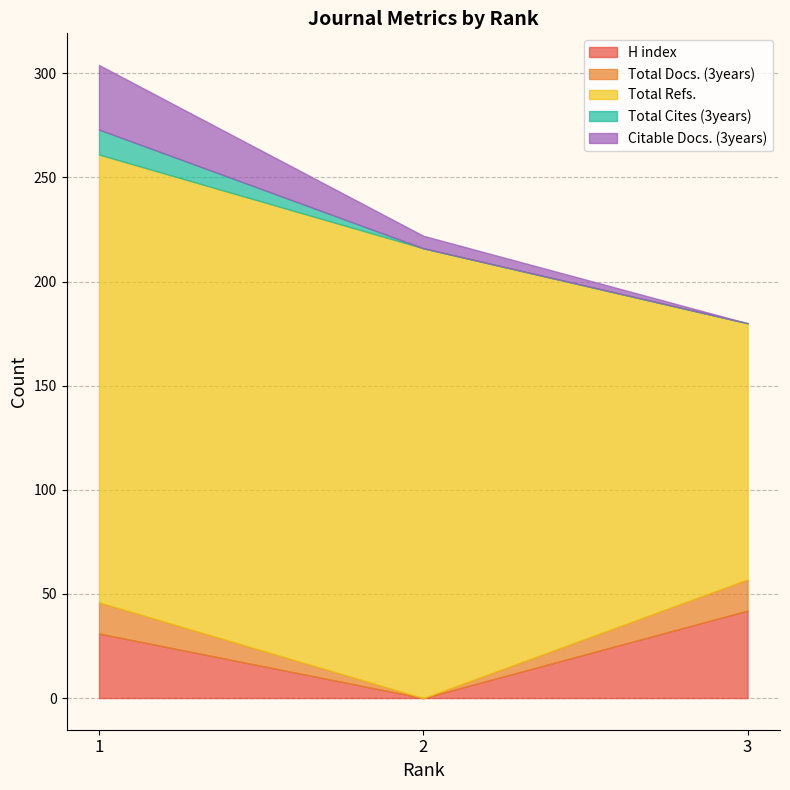

Which category has the highest value in the Total Refs. series?

2